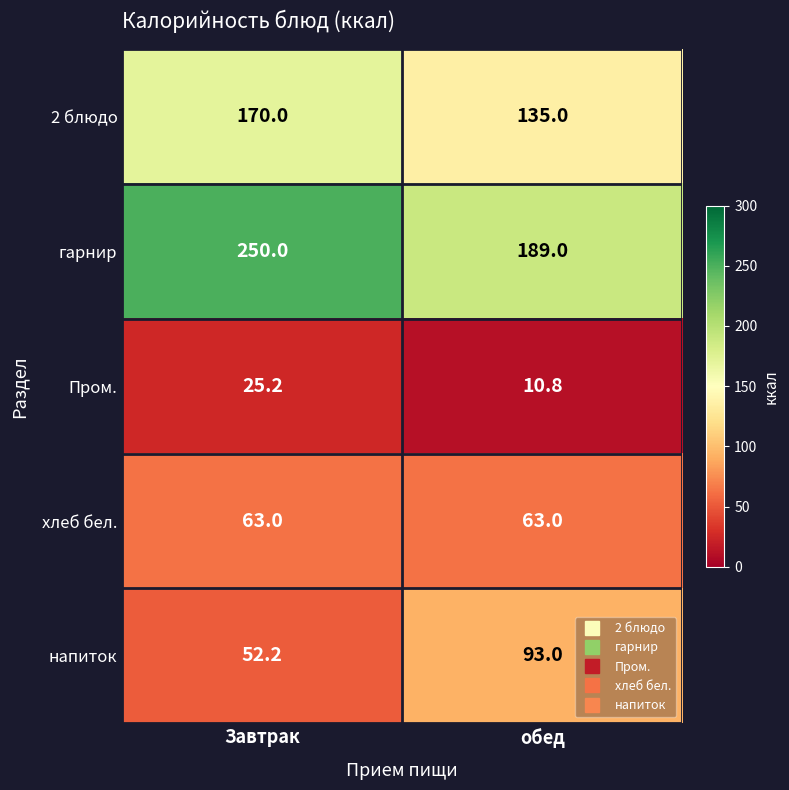

Reading left to right, extract all data points from this chart.

2 блюдо: 170.0	135.0
гарнир: 250.0	189.0
Пром.: 25.2	10.8
хлеб бел.: 63.0	63.0
напиток: 52.2	93.0